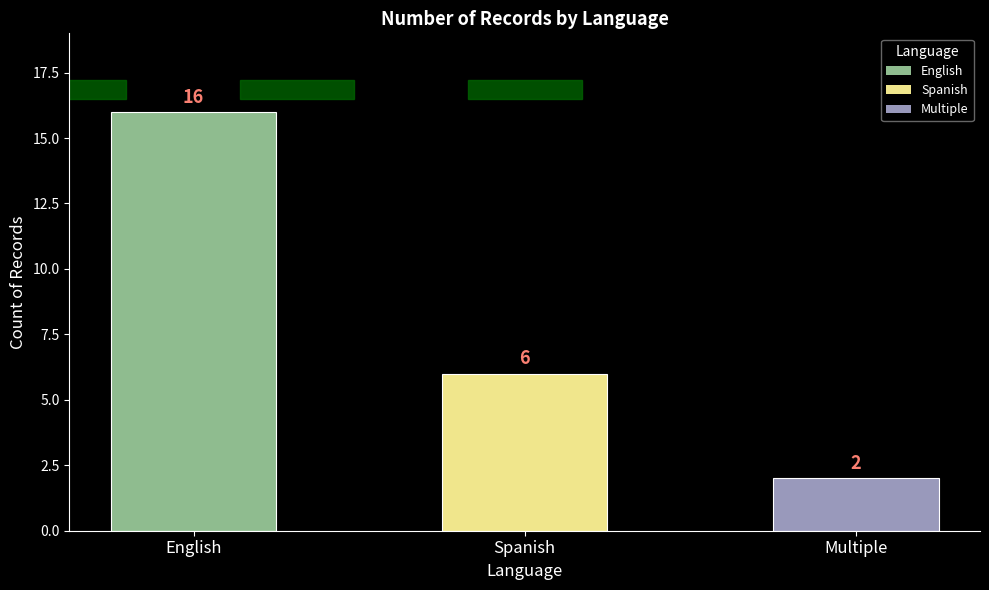

What is the difference between the values at English and Spanish?

10